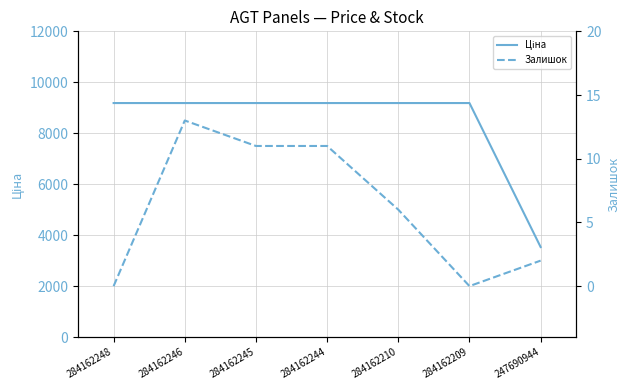

Where is Ціна nearest to the value 6359?

247690944